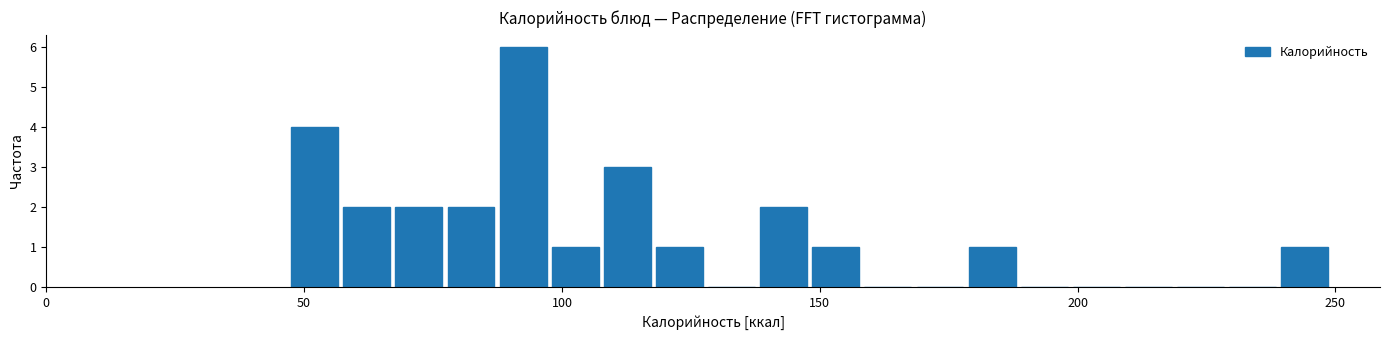

Read against the x-axis, roughly where is the centre of the tallest bar?

90